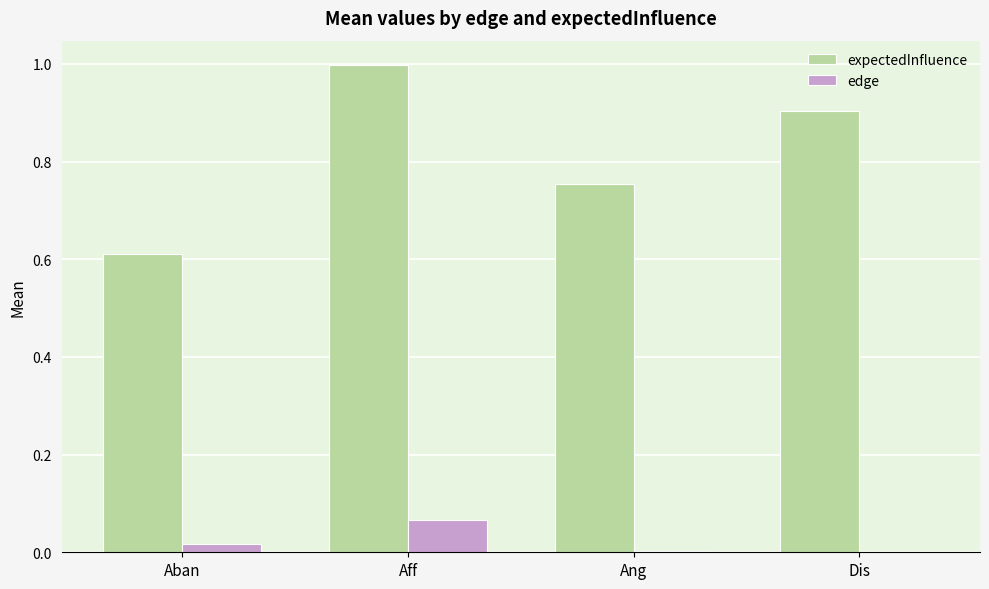

Which category has the highest value in the expectedInfluence series?

Aff